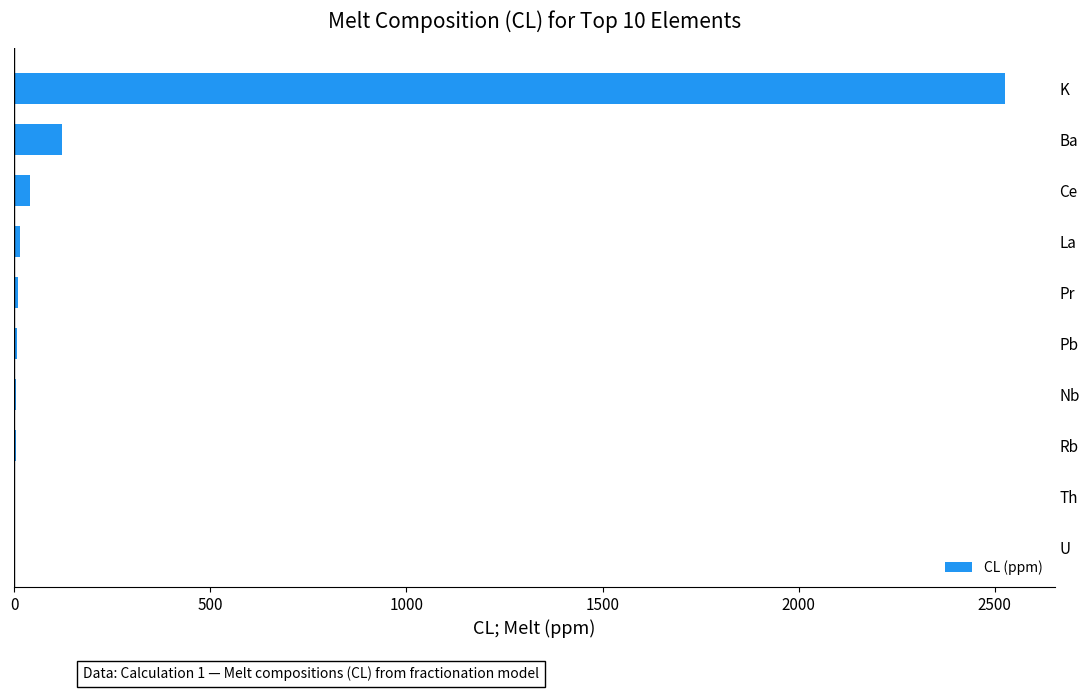

What is the sum of all values?

2730.6